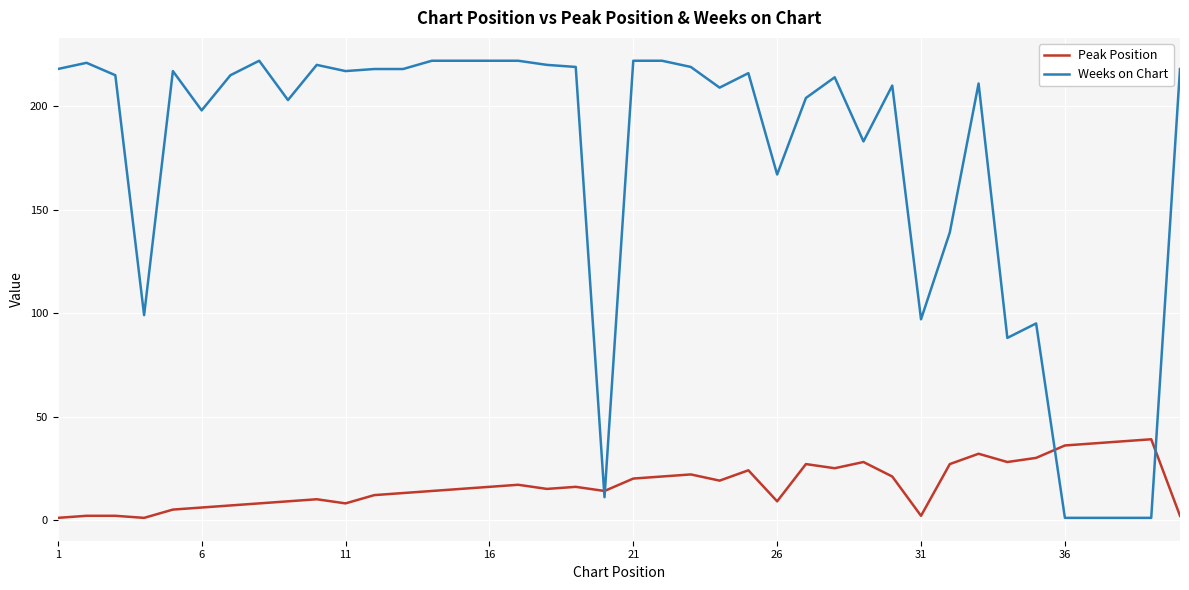

How many intersections are there between Weeks on Chart and Peak Position?

4